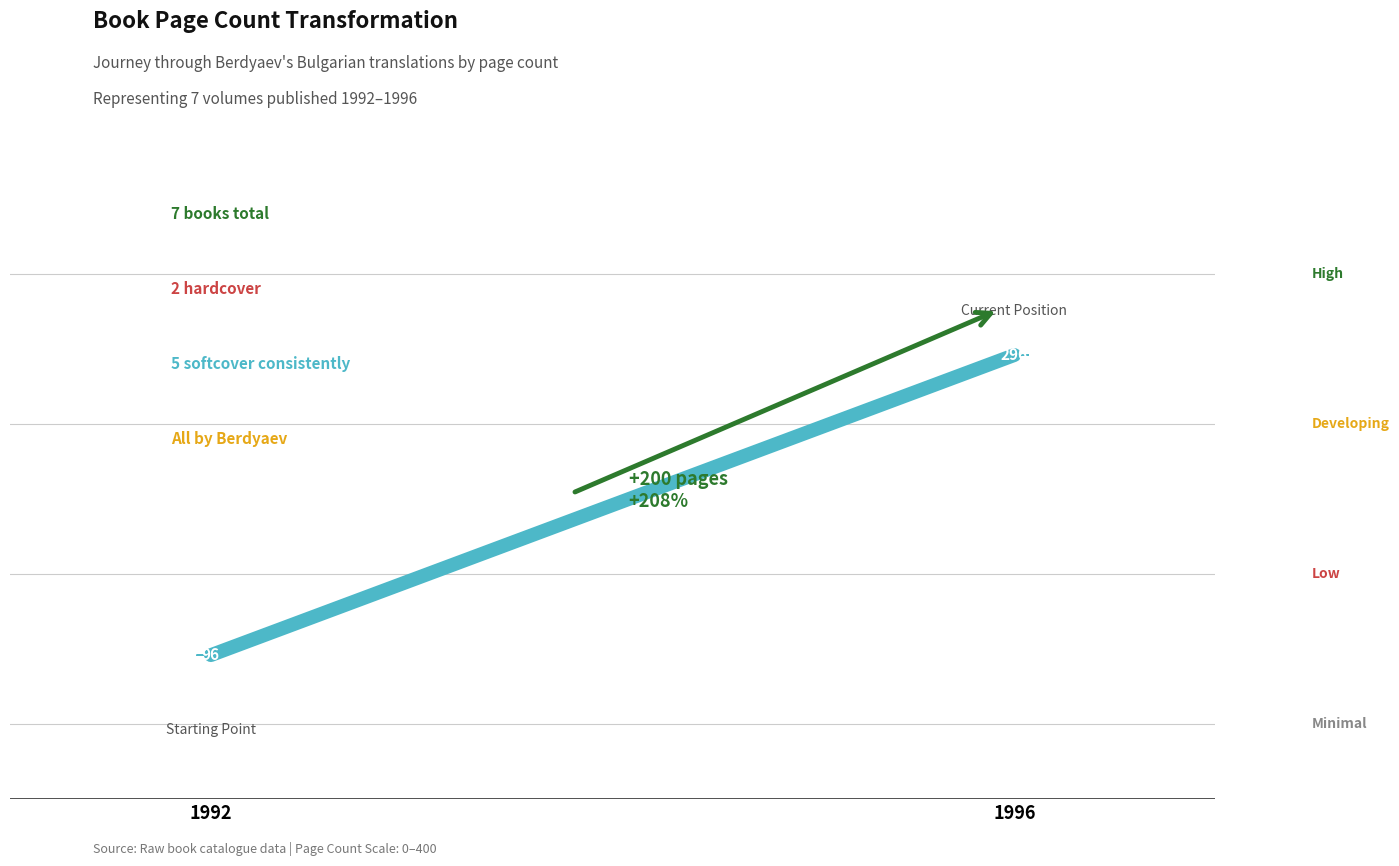

Is this an area chart (filled region under the line)?

No